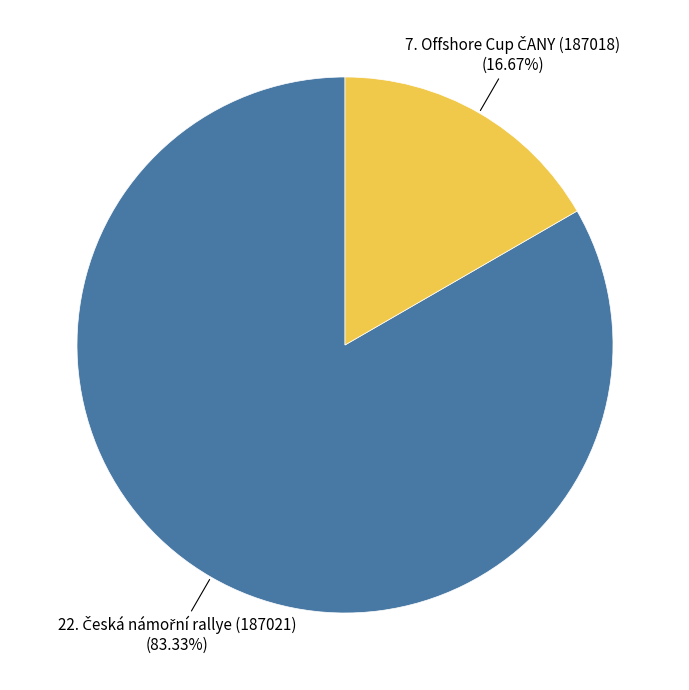

Is there any slice that represents more than half of the pie?

Yes